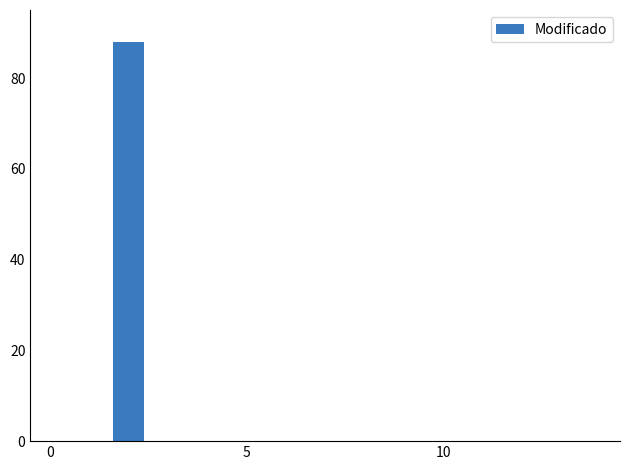

What is the greatest value displayed?

88.0